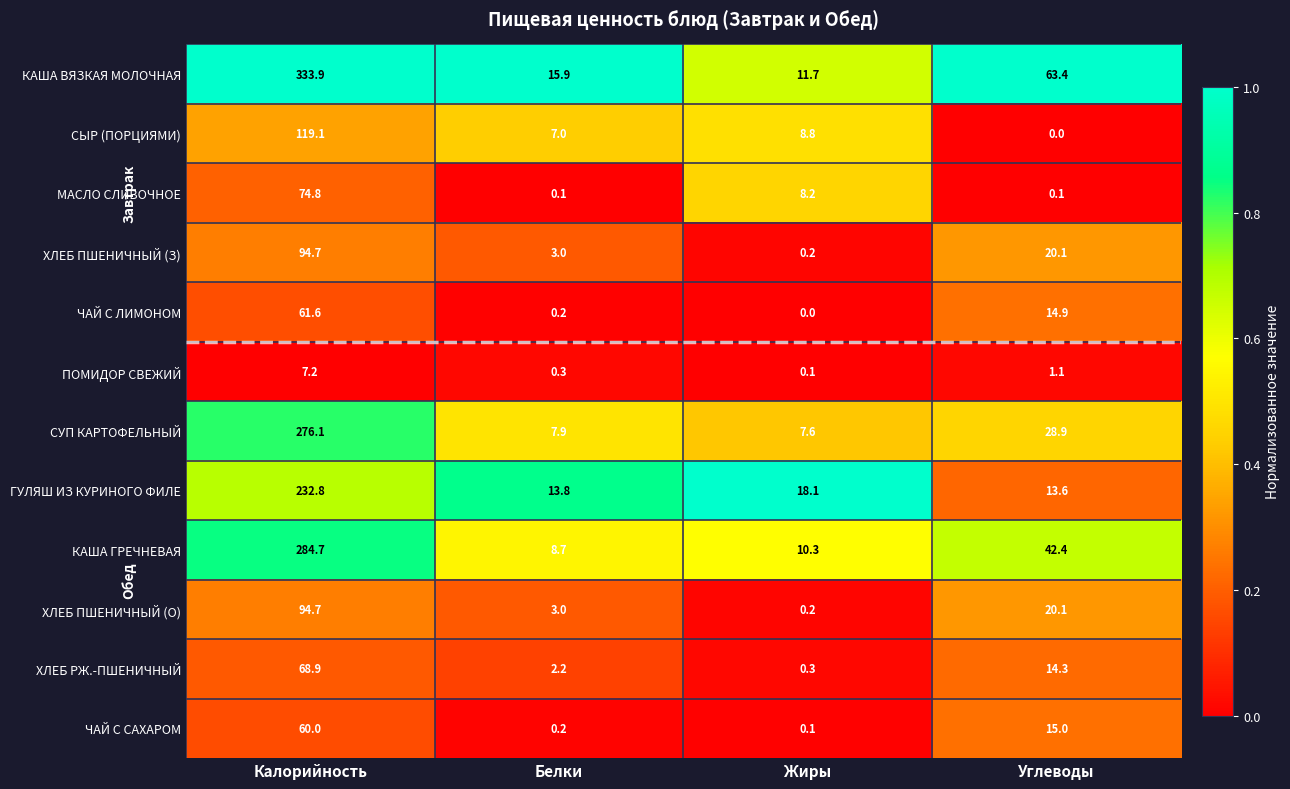

Which series has the largest total across all categories?

КАША ВЯЗКАЯ МОЛОЧНАЯ